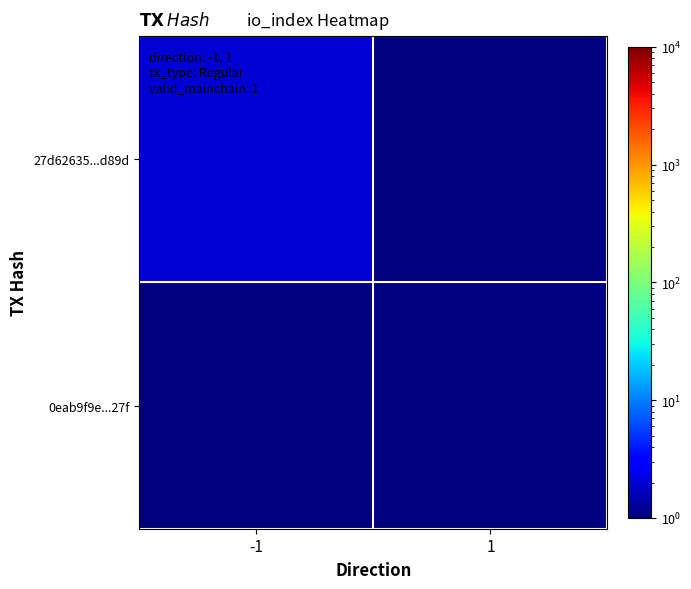

Count the number of categories in the chart.

2